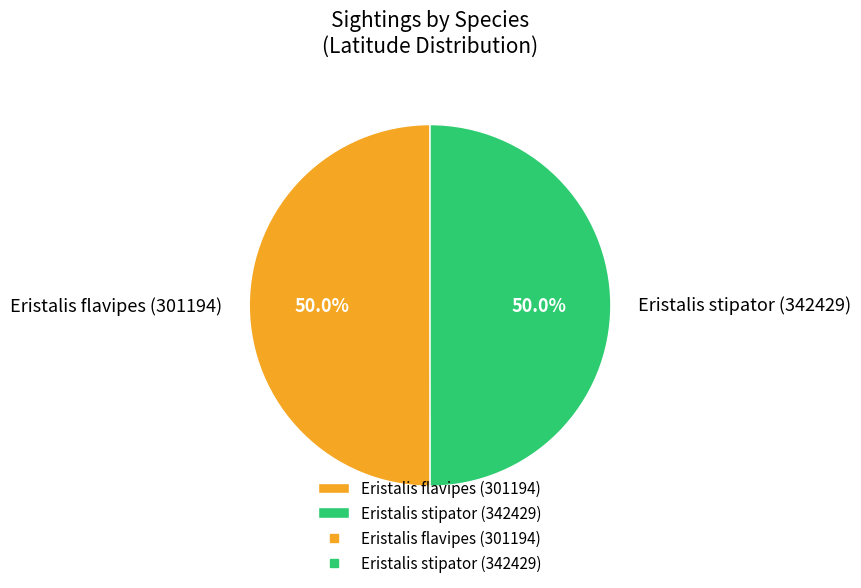

Approximately how many times larger is the value at Eristalis stipator (342429) compared to Eristalis flavipes (301194)?

1.0